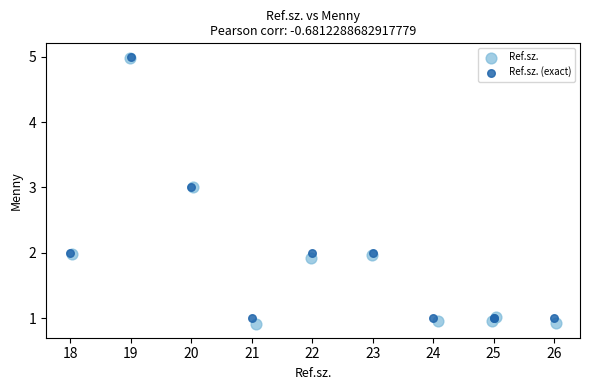

Which series has the widest spread of Y values?

Ref.sz.